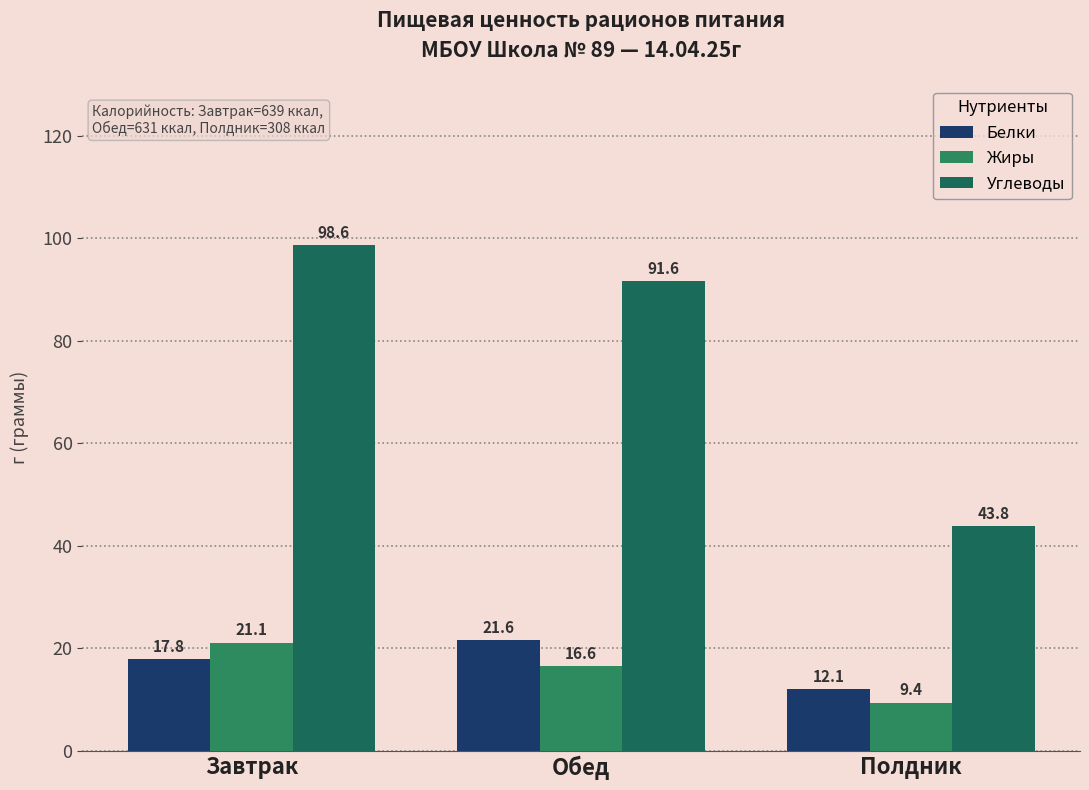

How many groups of bars are there?

3